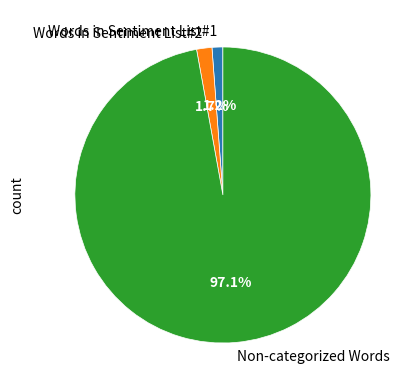

How many slices are in this pie chart?

3